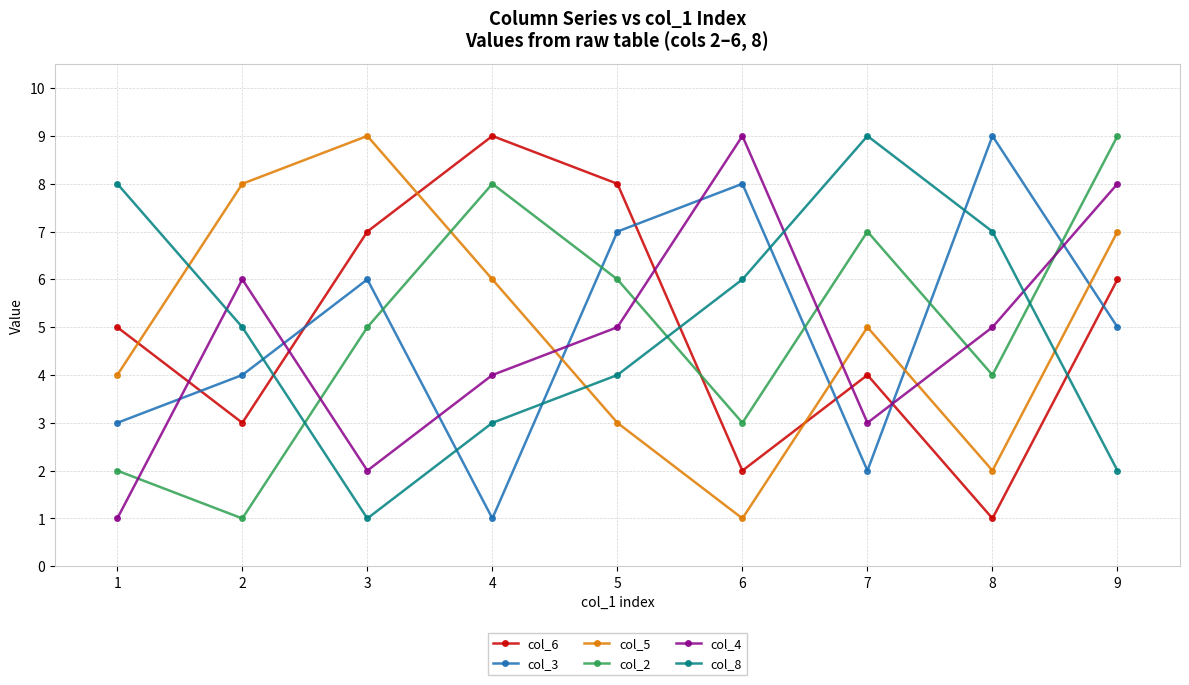

At which category is the sum across all series the highest?

9